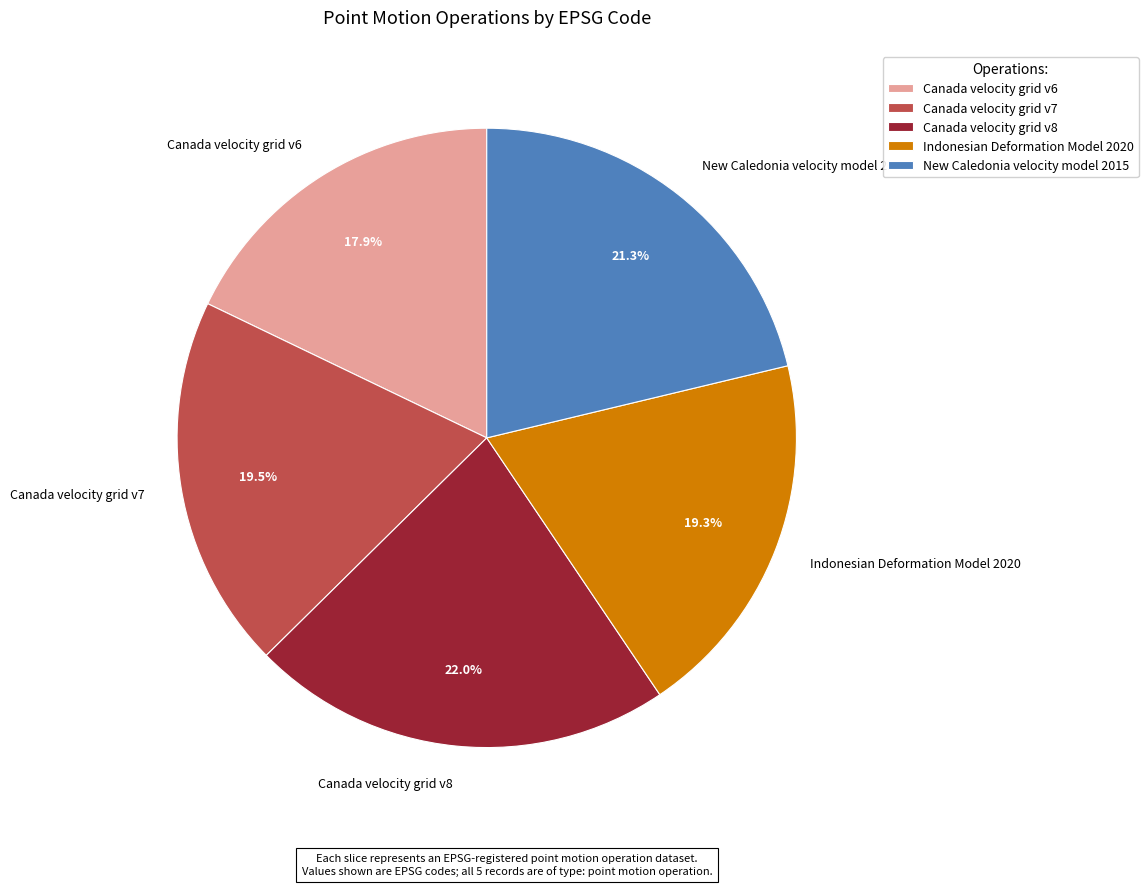

Does Canada velocity grid v8 account for over 50% of the chart?

No